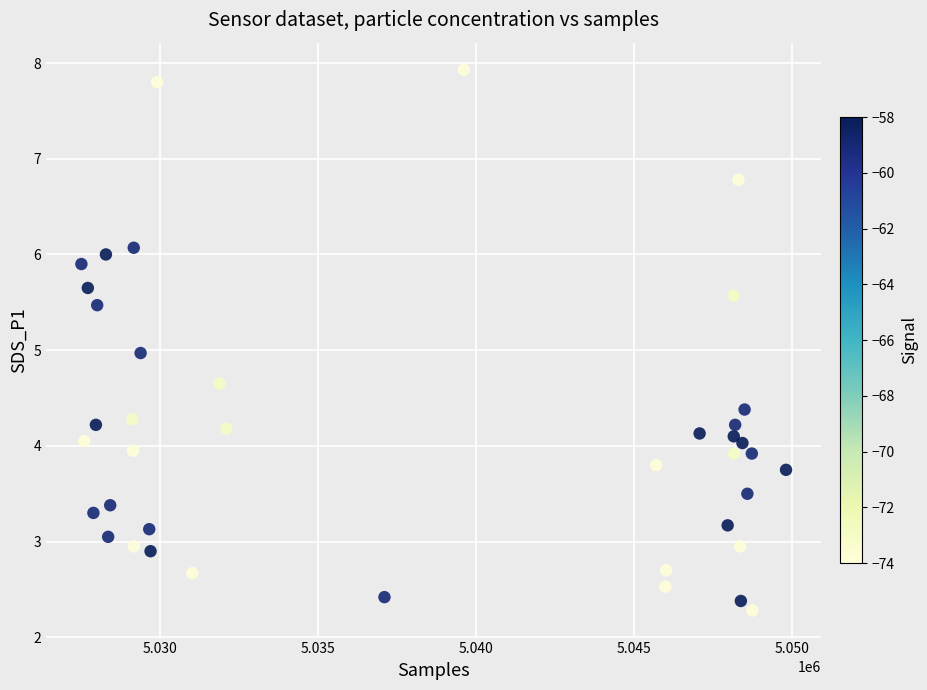

What is the range of X values (max minus min)?

22302.0